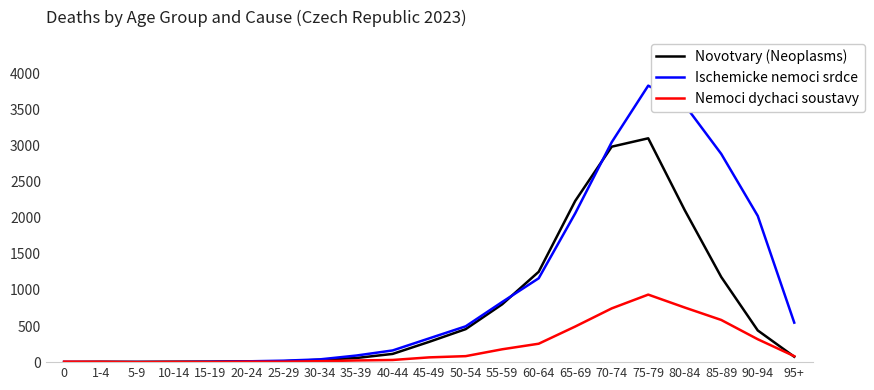

The value of Ischemicke nemoci srdce at 65-69 is 2060. True or false?

True